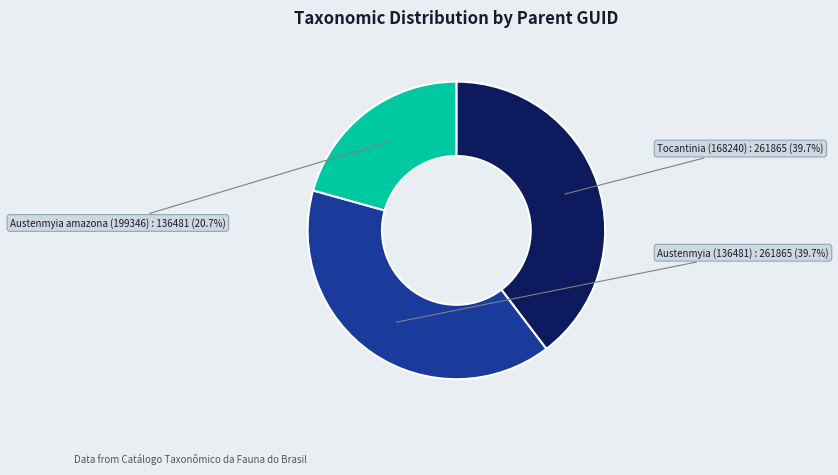

Is there any slice that represents more than half of the pie?

No